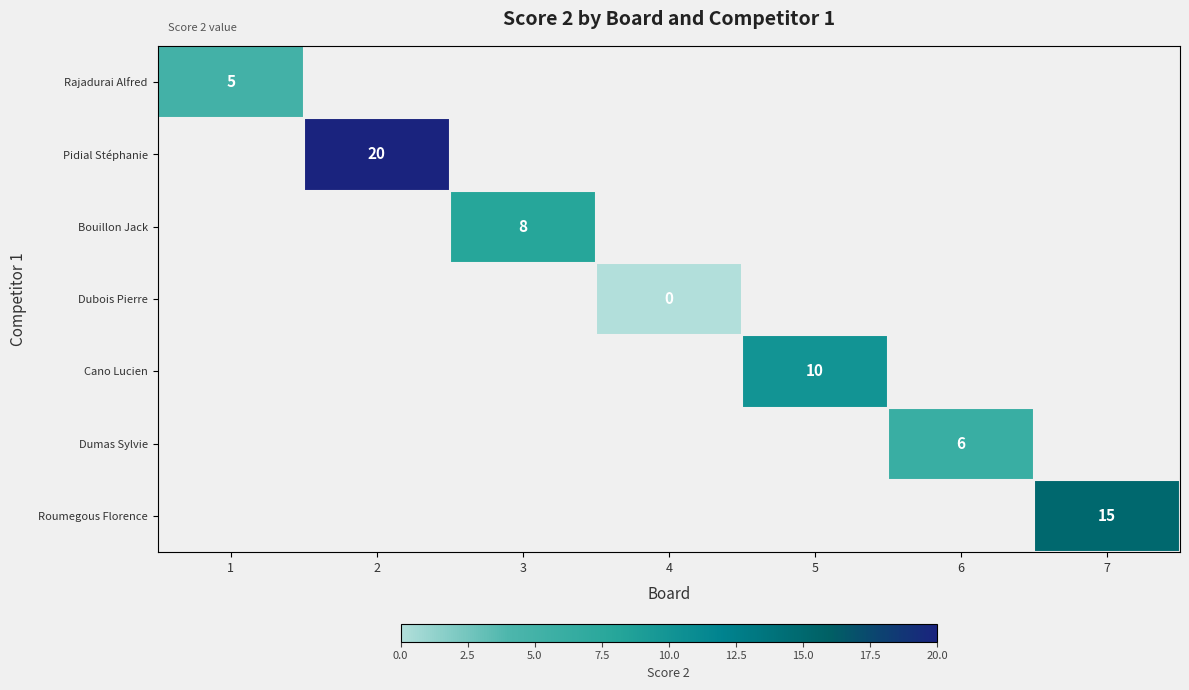

Which series has the largest range (max minus min)?

Rajadurai Alfred